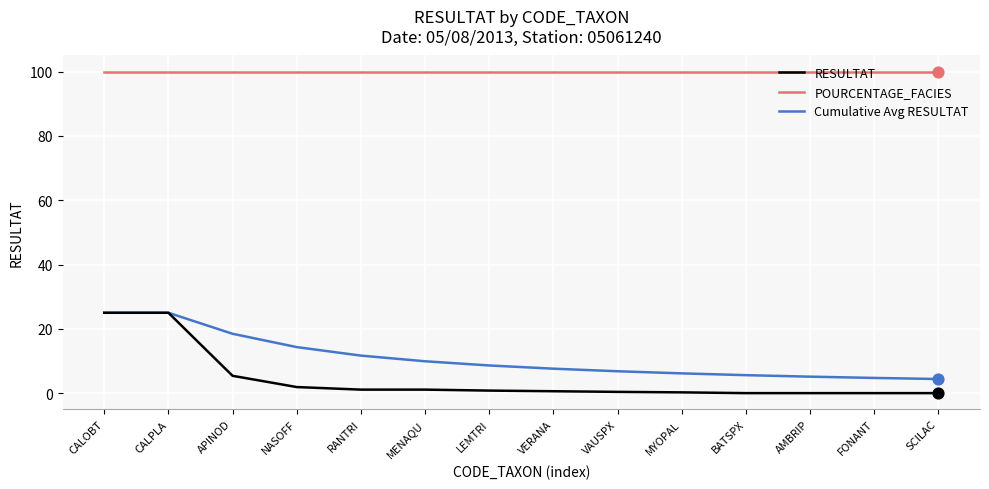

Which series has the largest total across all categories?

POURCENTAGE_FACIES